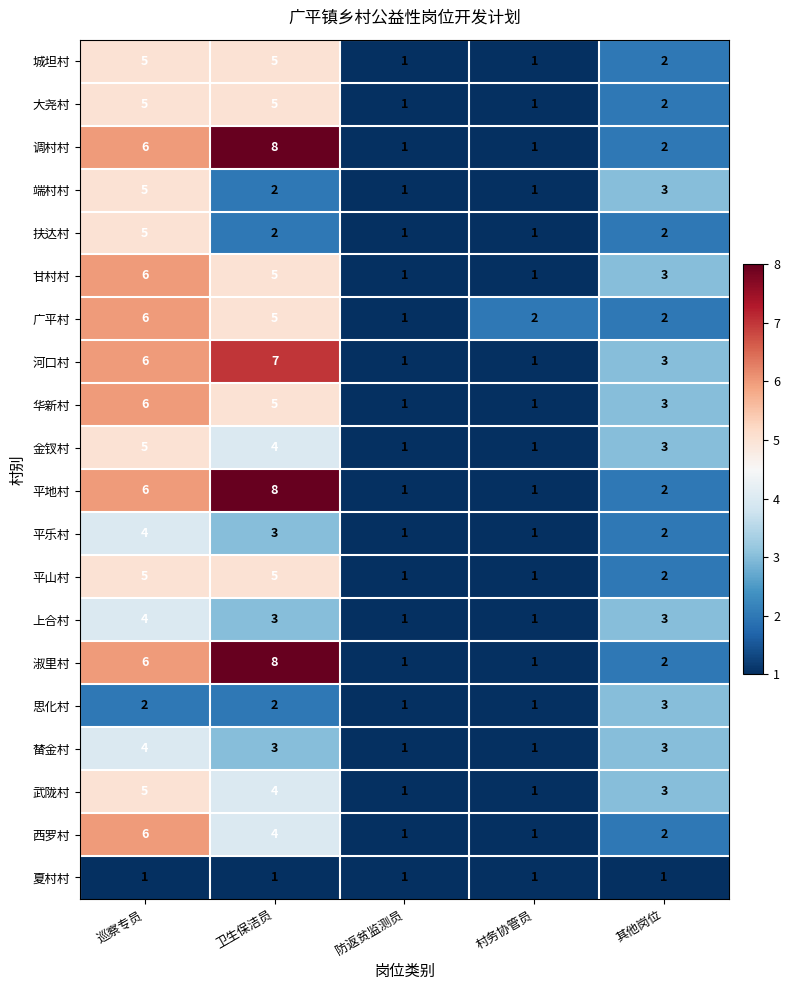

At which label is 河口村 closest to 4?

其他岗位